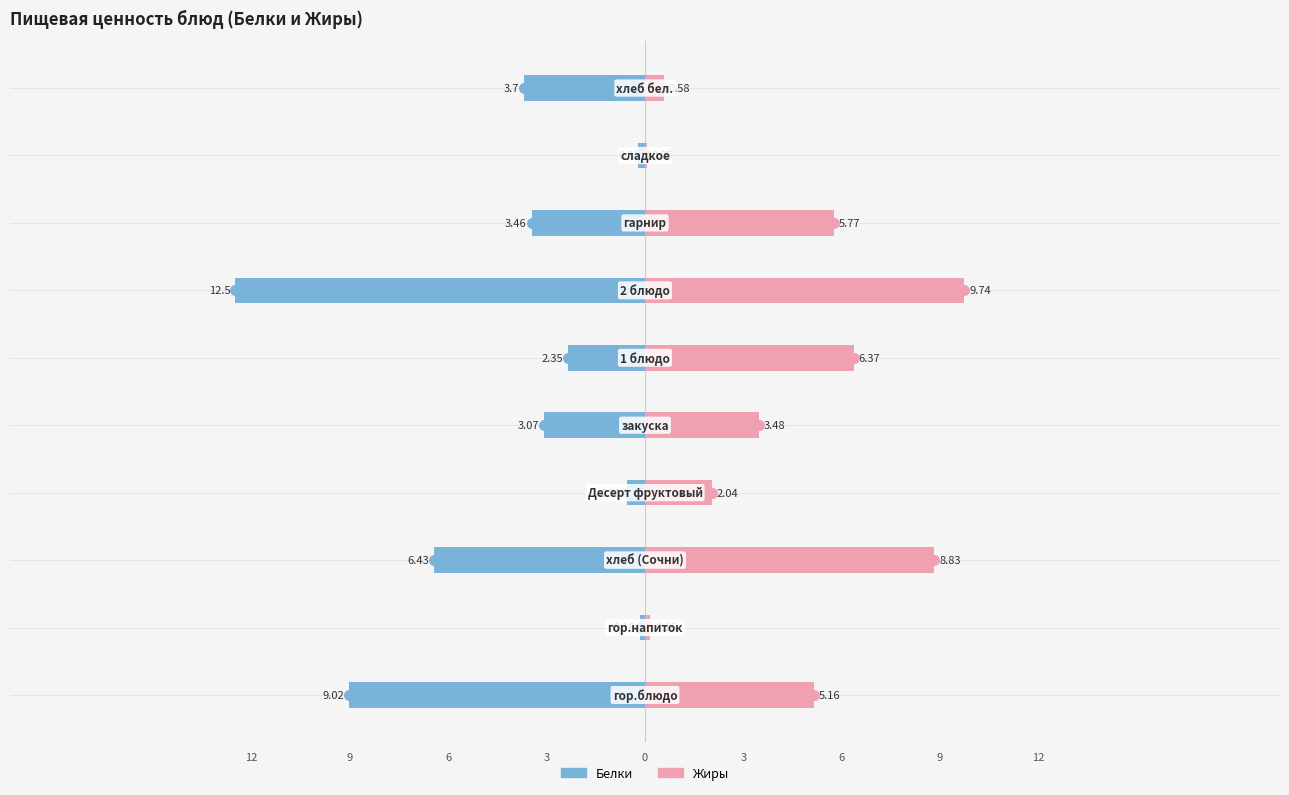

At how many categories does at least one series exceed -7?

10